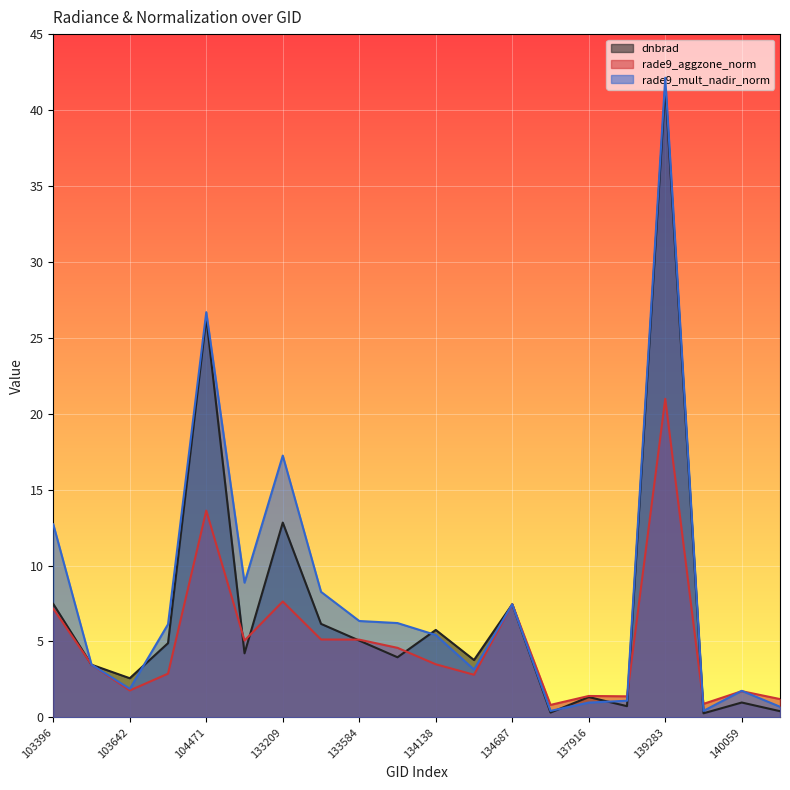

How many values in the rade9_mult_nadir_norm series are below 6?

10